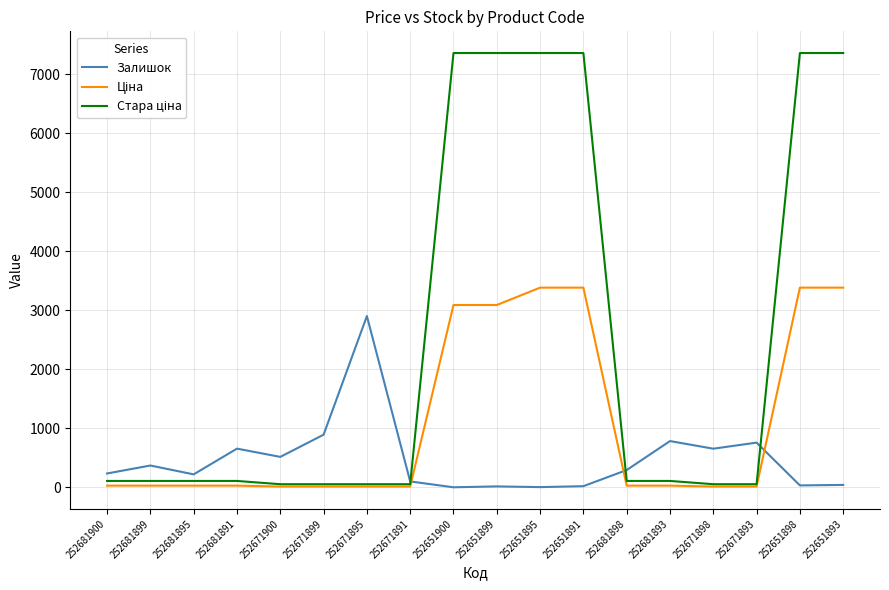

The Залишок series shows 657.0 at 252671898. True or false?

True